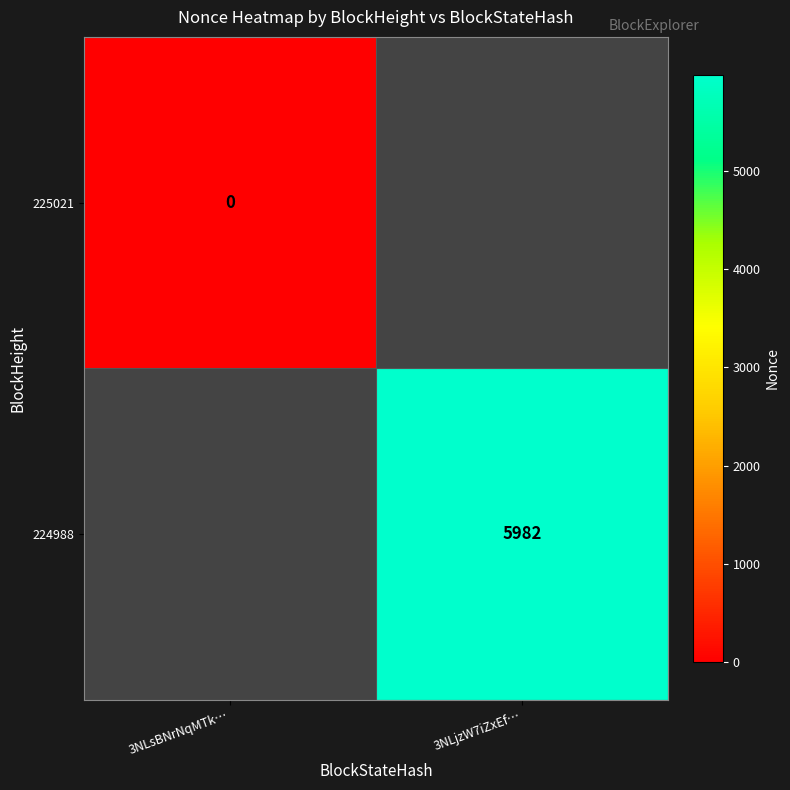

Is the value of 224988 at 3NLjzW7iZxEf… greater than the value of 225021 at 3NLsBNrNqMTk…?

Yes